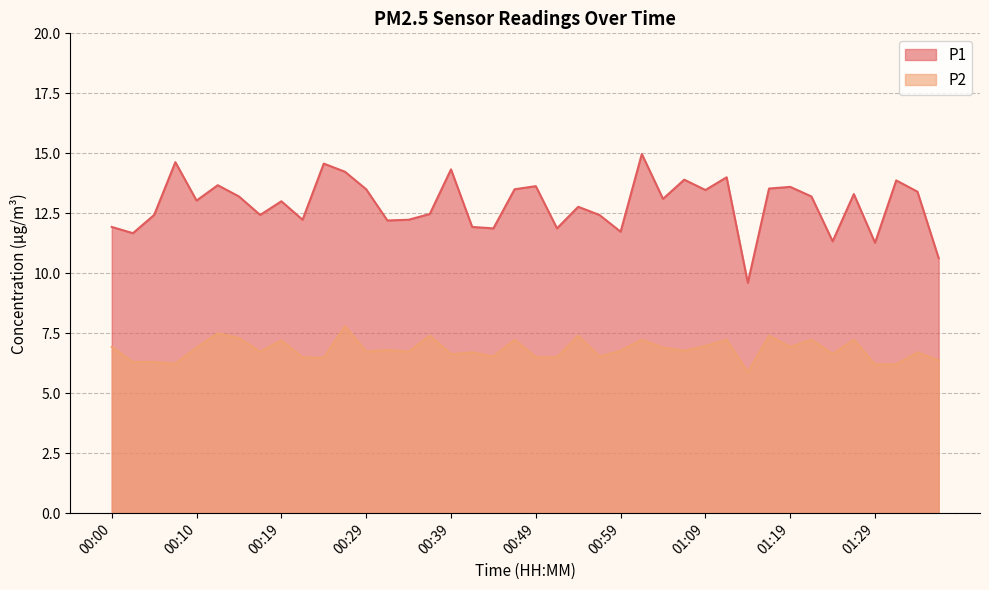

What value does the P2 series have at 00:34?

6.7